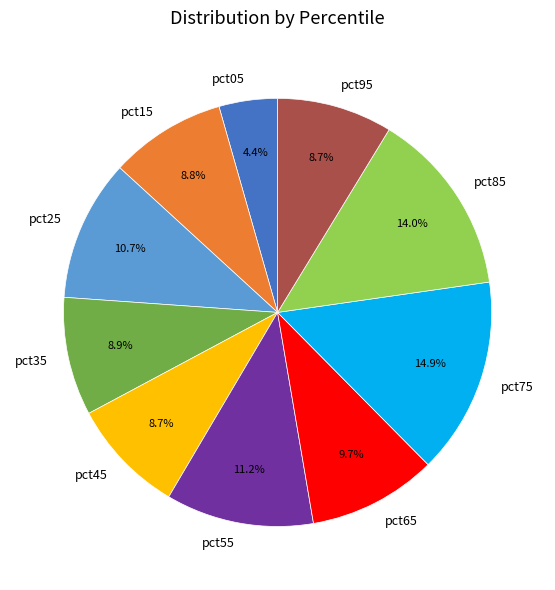

To the nearest percent, what is the difference between the pct95 and pct65 slice percentages?

1%